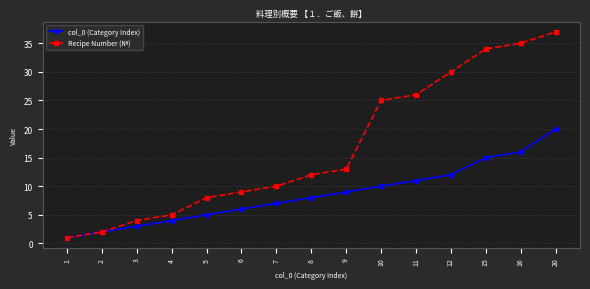

What is the difference between the maximum and minimum values in the col_0 (Category Index) series?

19